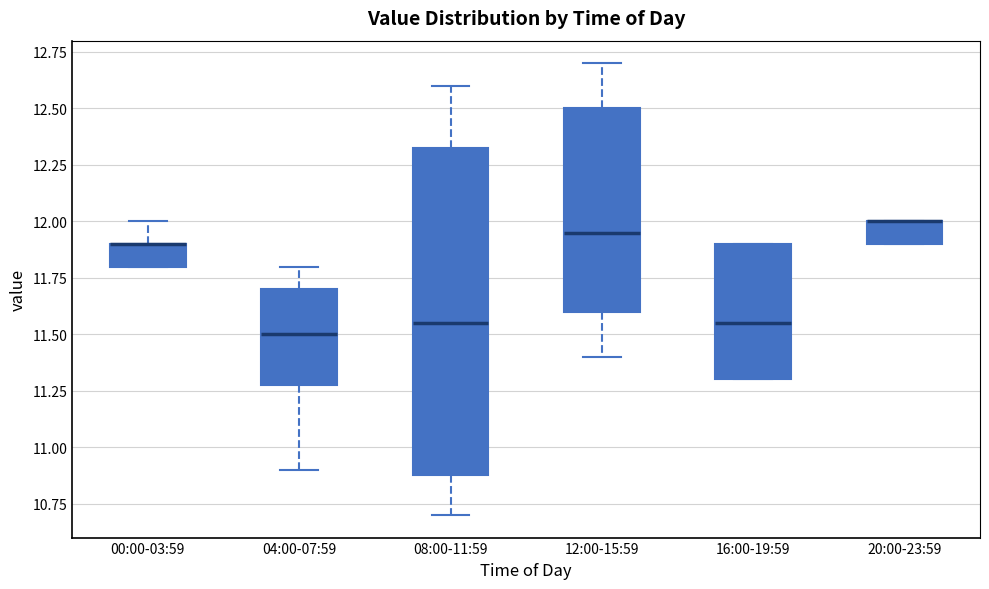

Where is the upper edge of the box for 08:00-11:59 on the y-axis? The values are not printed on the chart, so give them approximately, as read against the axis.

12.35